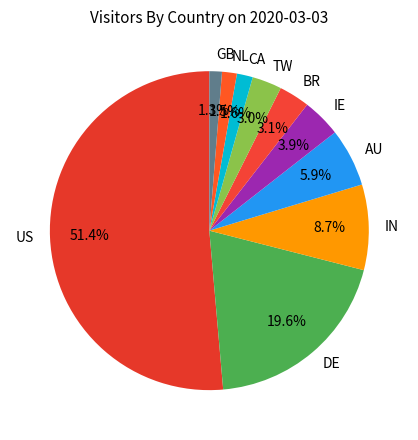

Combined, what portion of the pie is NL and TW?

4.5%